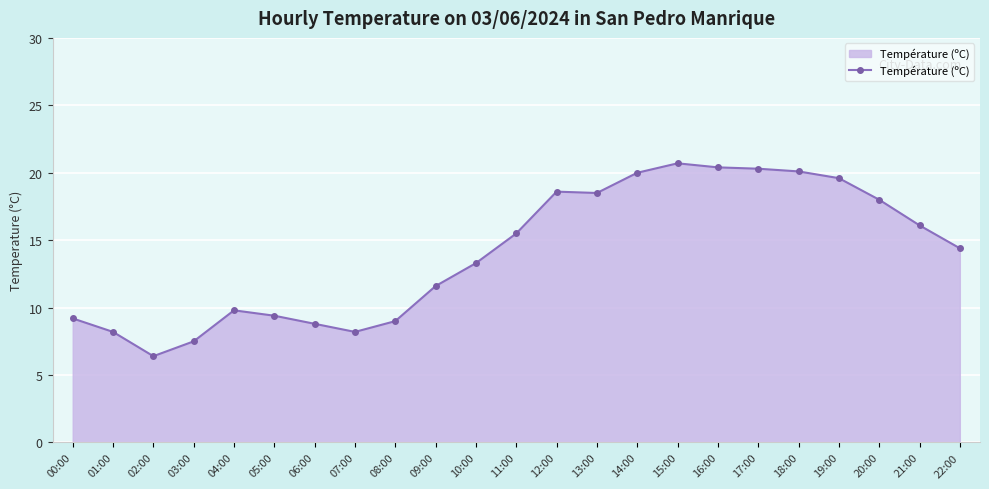

At which category does the data reach its first local valley?

02:00